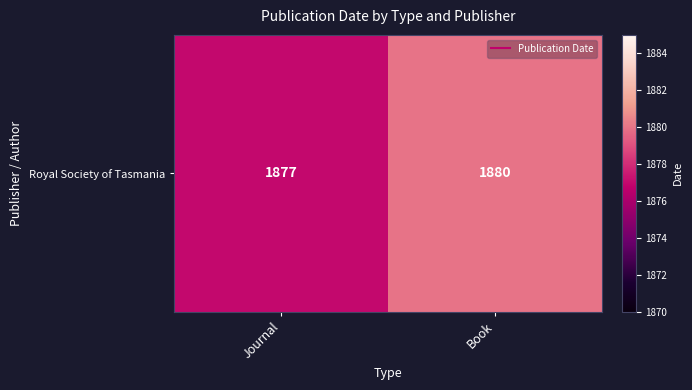

Which label corresponds to the smallest value in the chart?

Journal